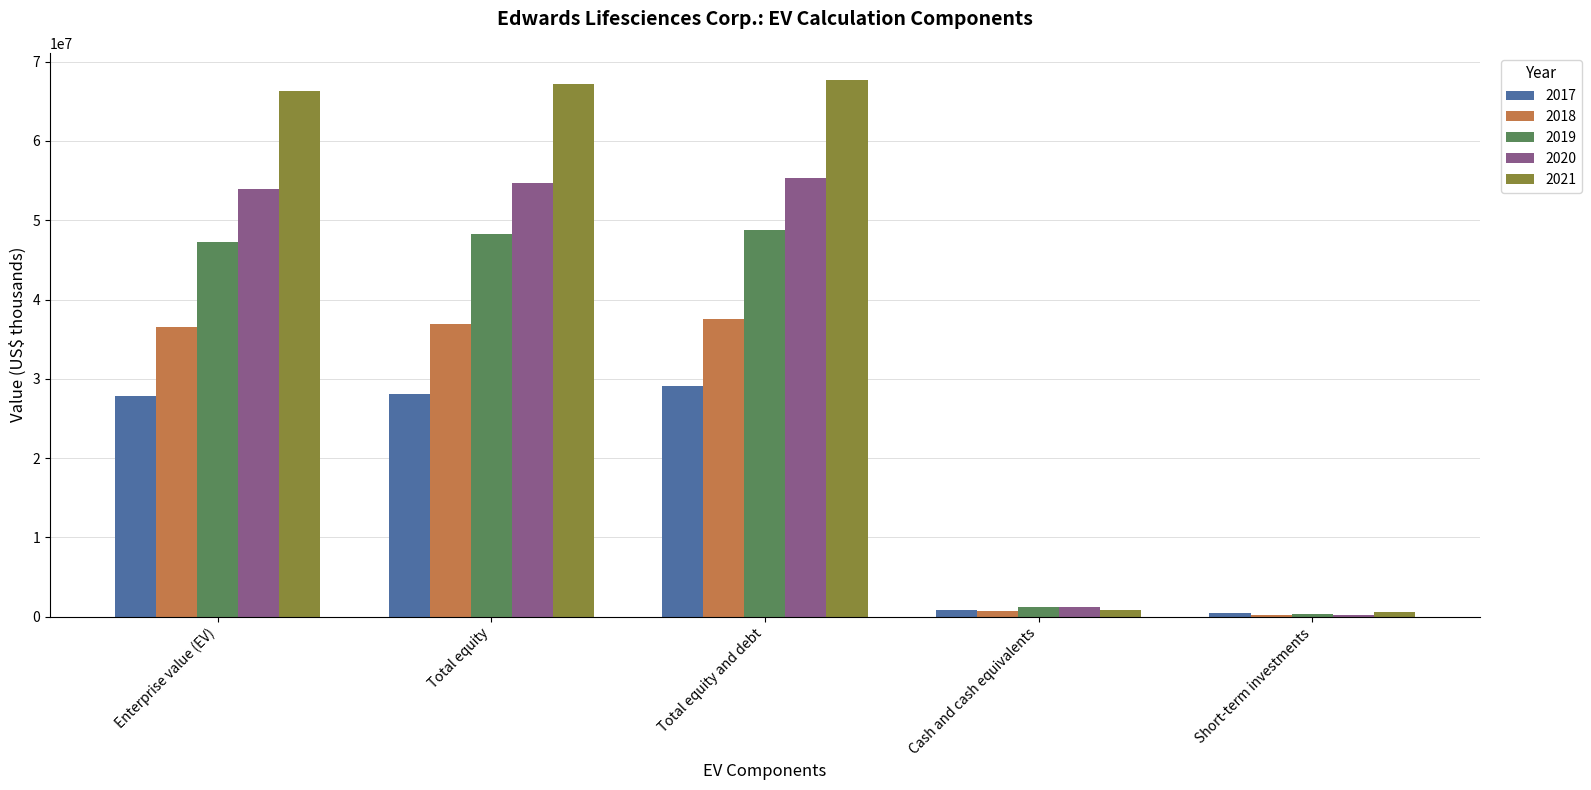

Are the bars horizontal?

No